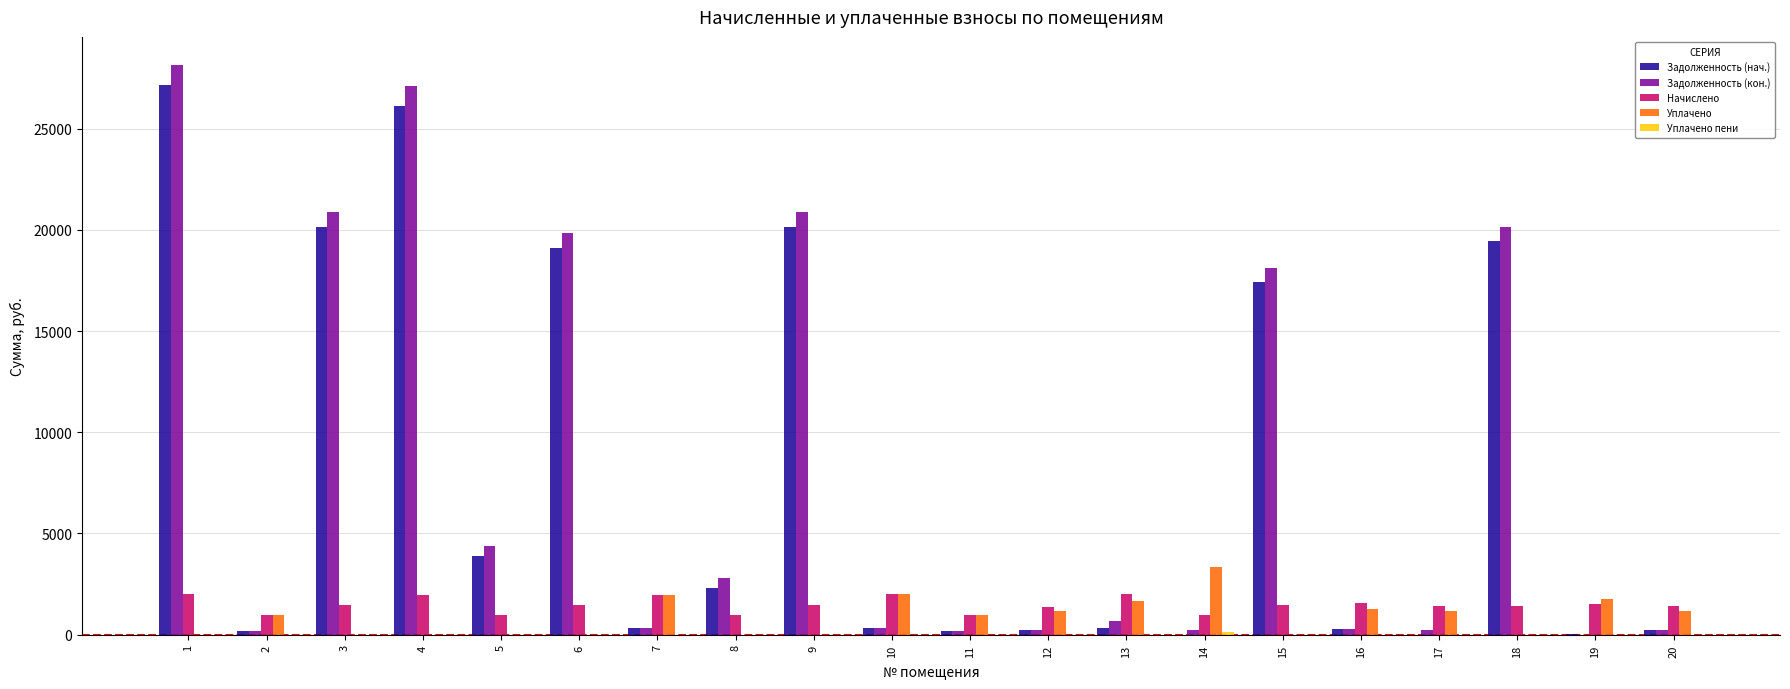

Are the bars grouped side by side (vs. stacked)?

Yes